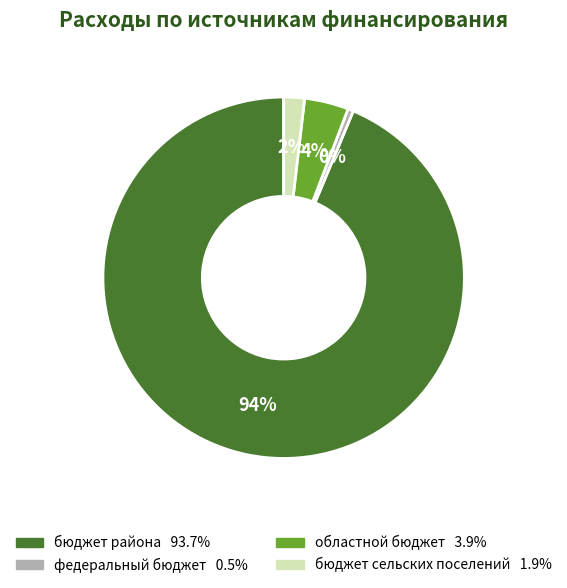

Which slice represents more than half of the pie?

бюджет района